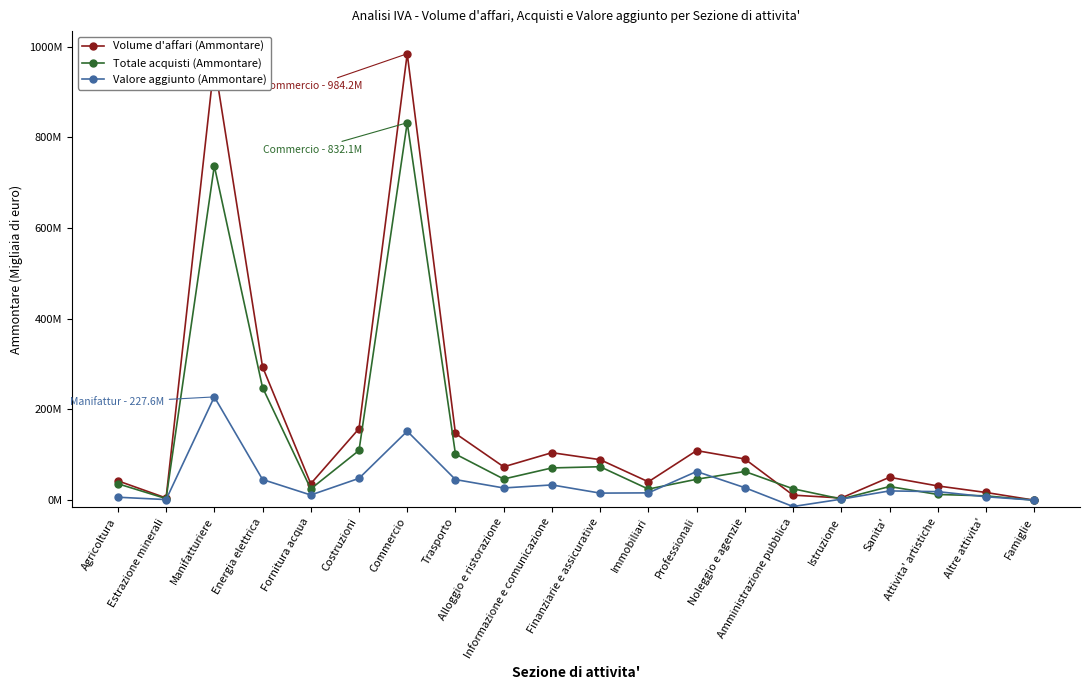

Where is the first local minimum for Volume d'affari (Ammontare)?

Estrazione minerali